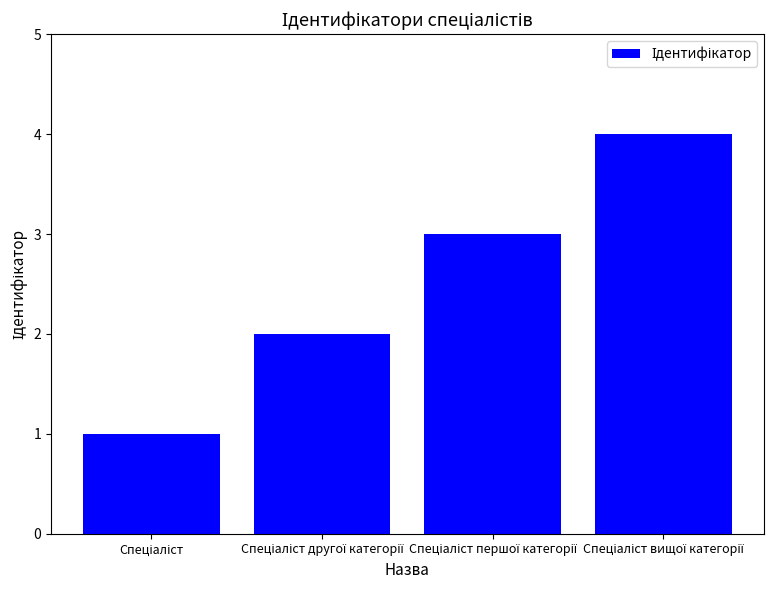

What is the sum of all values?

10